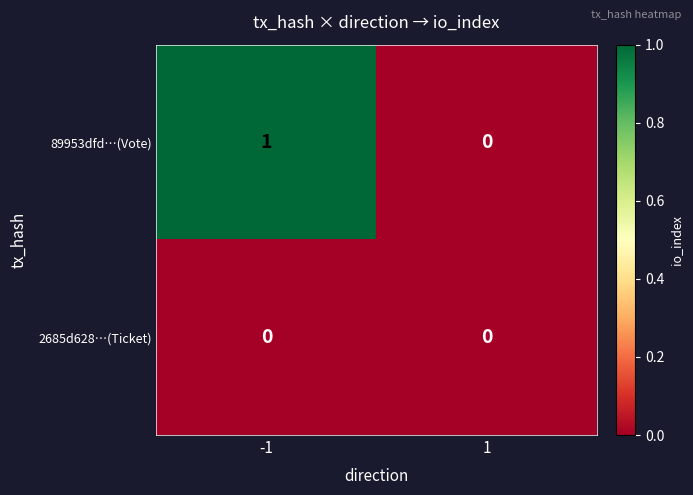

What is the total value across all series at -1?

1